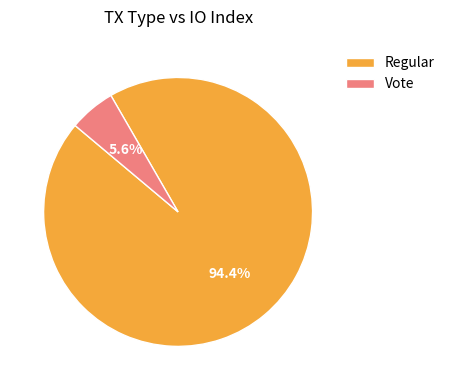

Combined, do Vote and Regular account for over 50%?

Yes